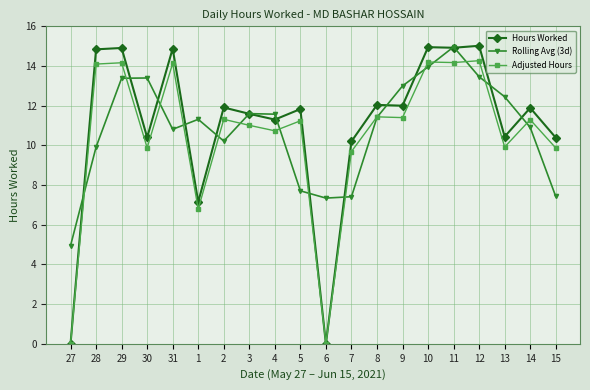

The value of Hours Worked at 11 is 14.9. True or false?

True